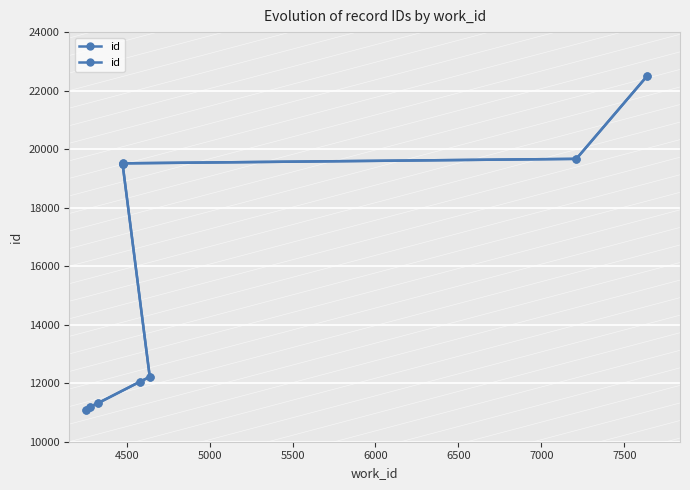

What is the difference between the maximum and second lowest values?

11295